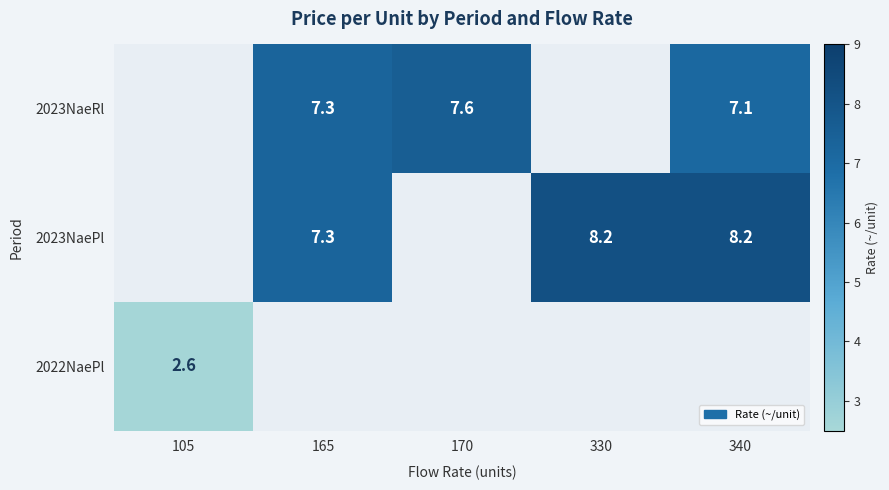

The value of 2023NaeRl at 170 is 12.1. True or false?

False